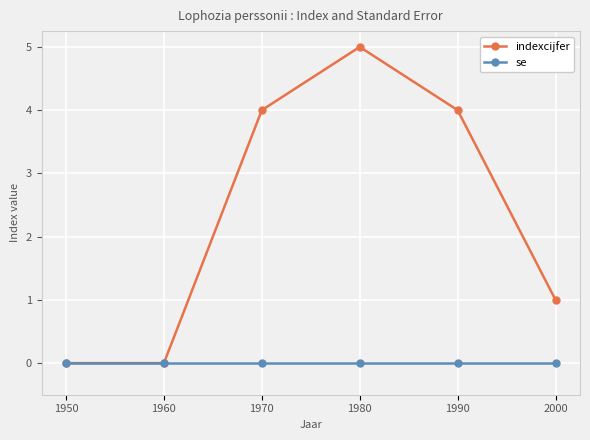

Which series has the largest total across all categories?

indexcijfer